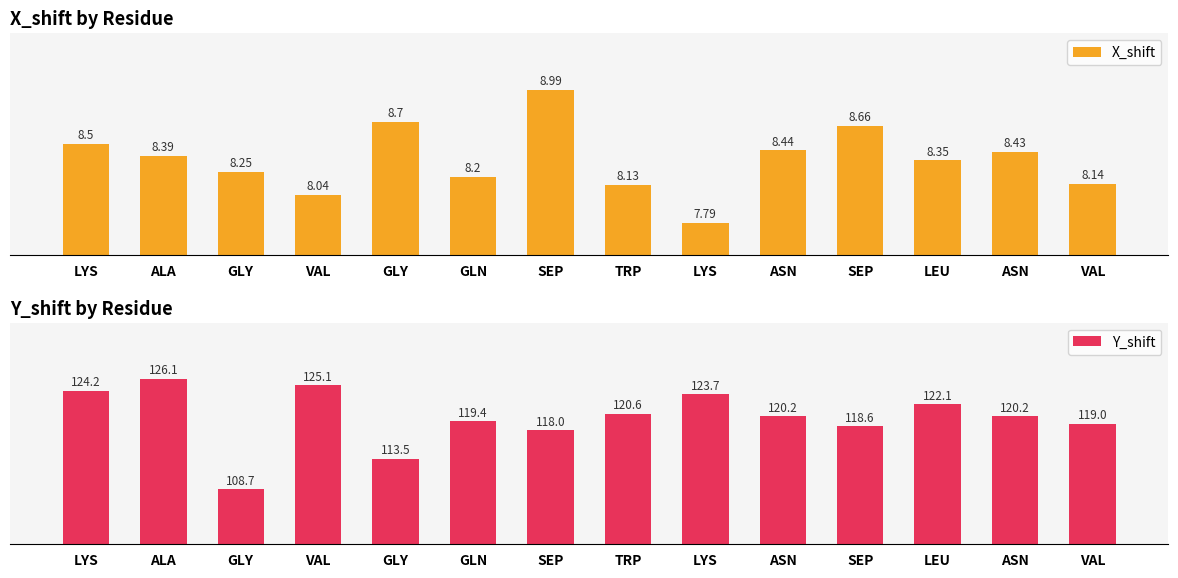

Rank the series by their maximum value, from lowest to highest.

X_shift, Y_shift